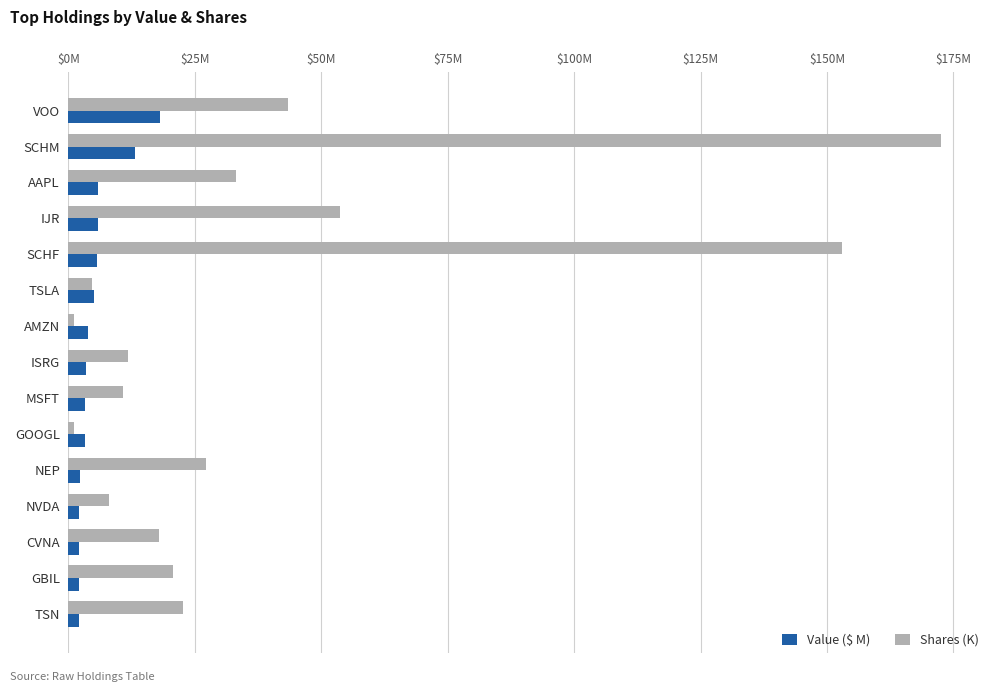

What are all the series names shown in the legend?

Value ($ M), Shares (K)